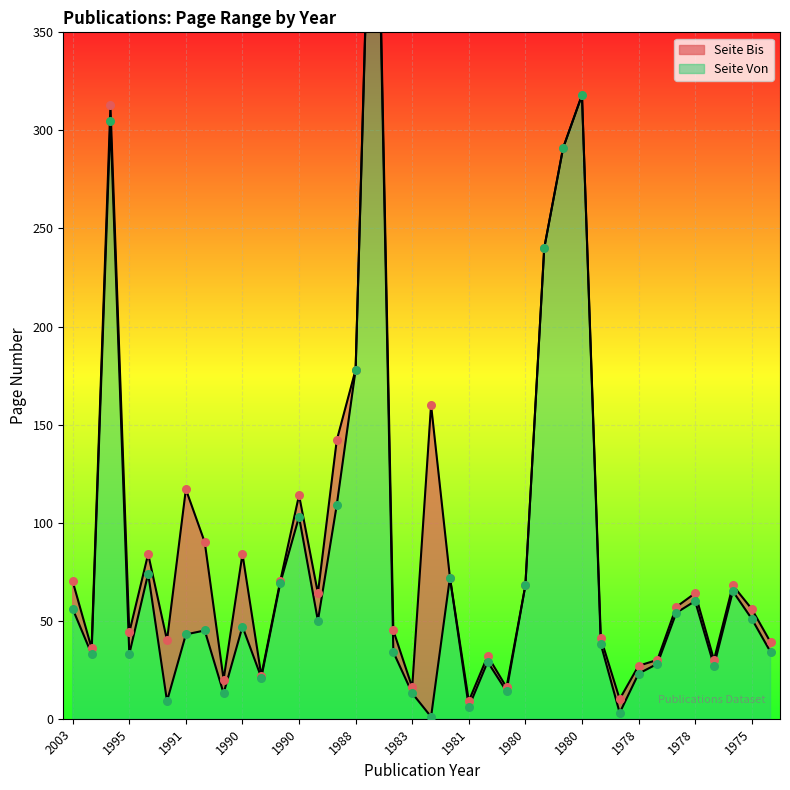

Is the value of Seite Bis at 1990 greater than the value of Seite Von at 1979?

No